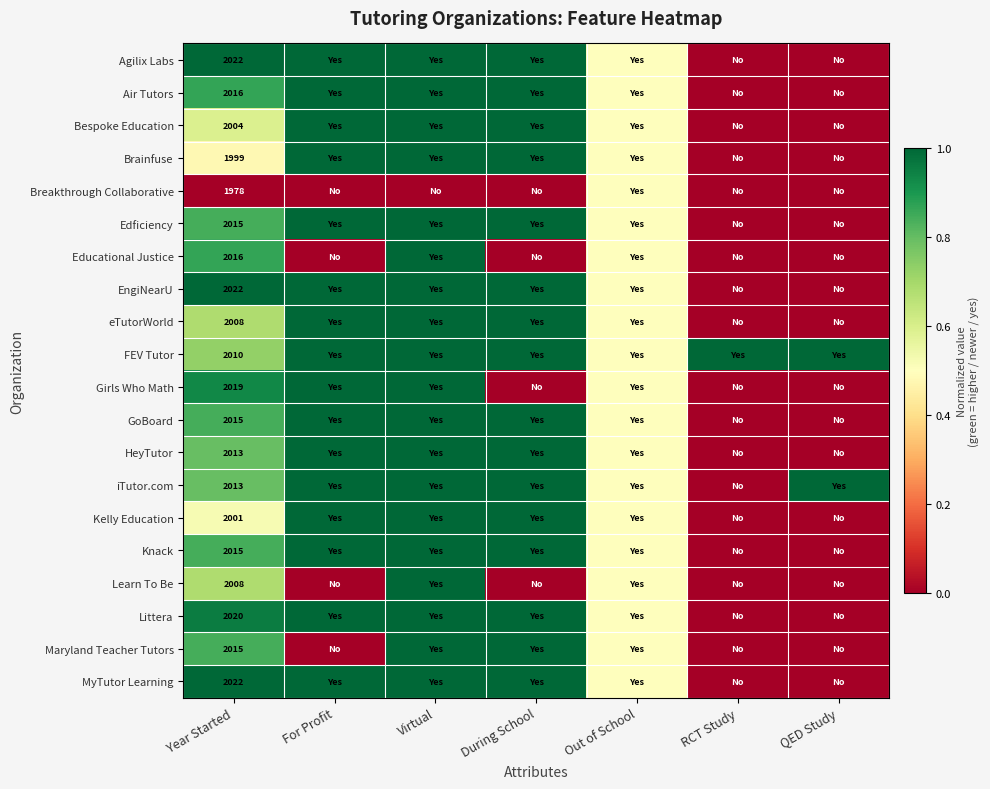

The MyTutor Learning series shows 0.0 at RCT Study. True or false?

True